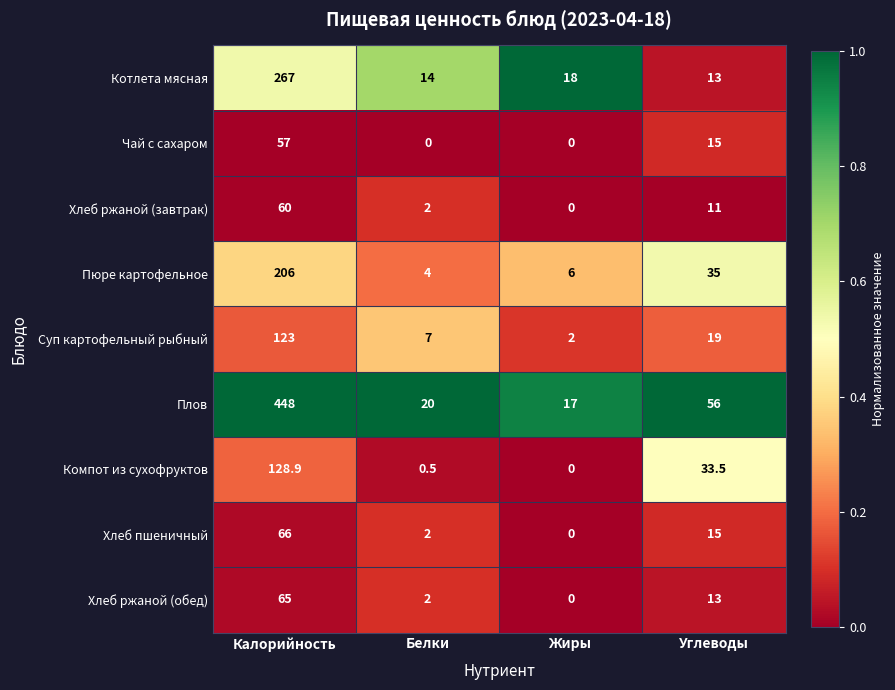

The Хлеб пшеничный series shows 28.3 at Жиры. True or false?

False